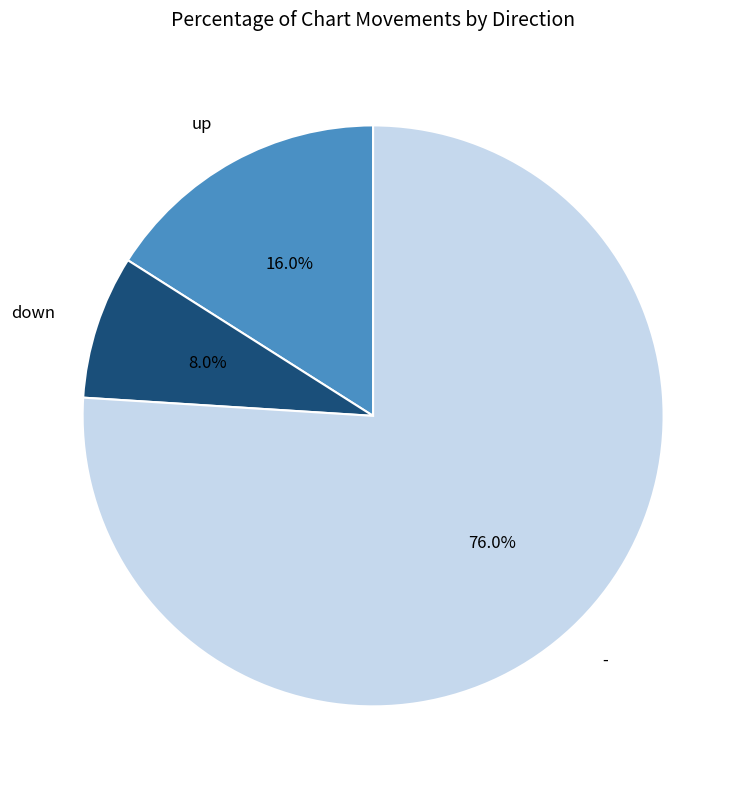

To the nearest percent, what portion does - represent?

76%